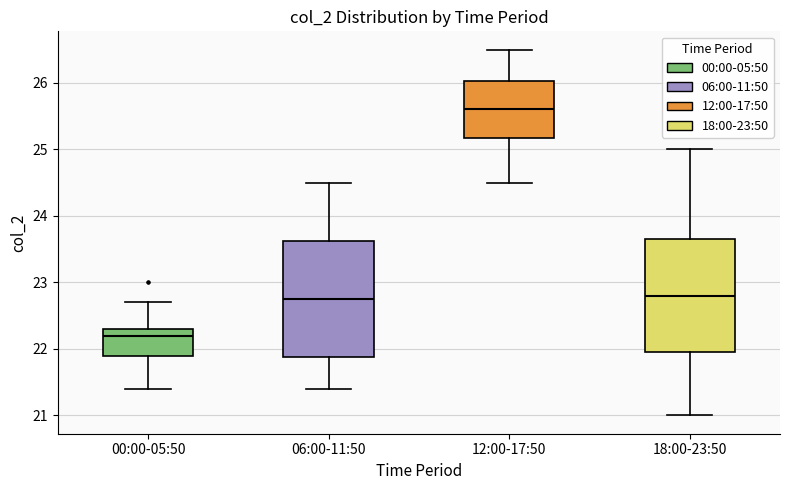

Reading left to right, transcribe this box plot: for each box, give where its median line is, the range the box spans, and where its two whiskers end, as read against the y-axis. The values are not printed on the chart, so give them approximately, as read against the axis.

00:00-05:50: median 22.2, box 21.9 to 22.3, whiskers 21.4 to 22.7
06:00-11:50: median 22.8, box 21.9 to 23.6, whiskers 21.4 to 24.5
12:00-17:50: median 25.6, box 25.2 to 26.0, whiskers 24.5 to 26.5
18:00-23:50: median 22.8, box 22.0 to 23.7, whiskers 21.0 to 25.0